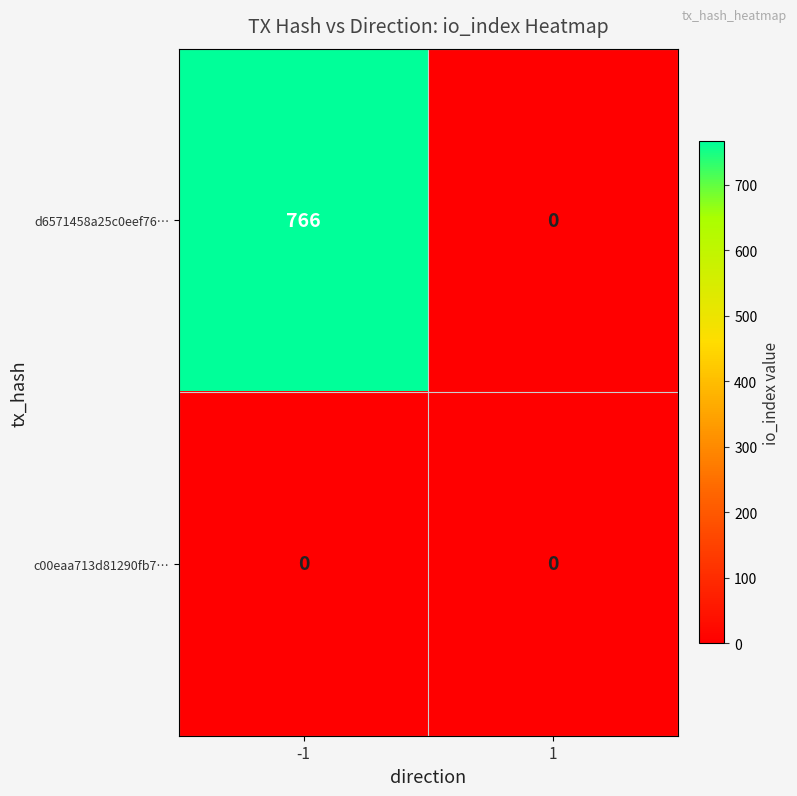

The d6571458a25c0eef76… series shows 1216 at -1. True or false?

False